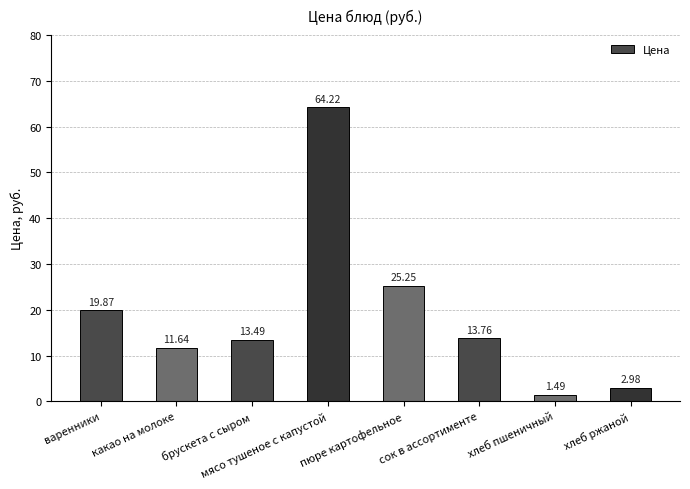

What is the value of the 1st bar from the left?

19.9